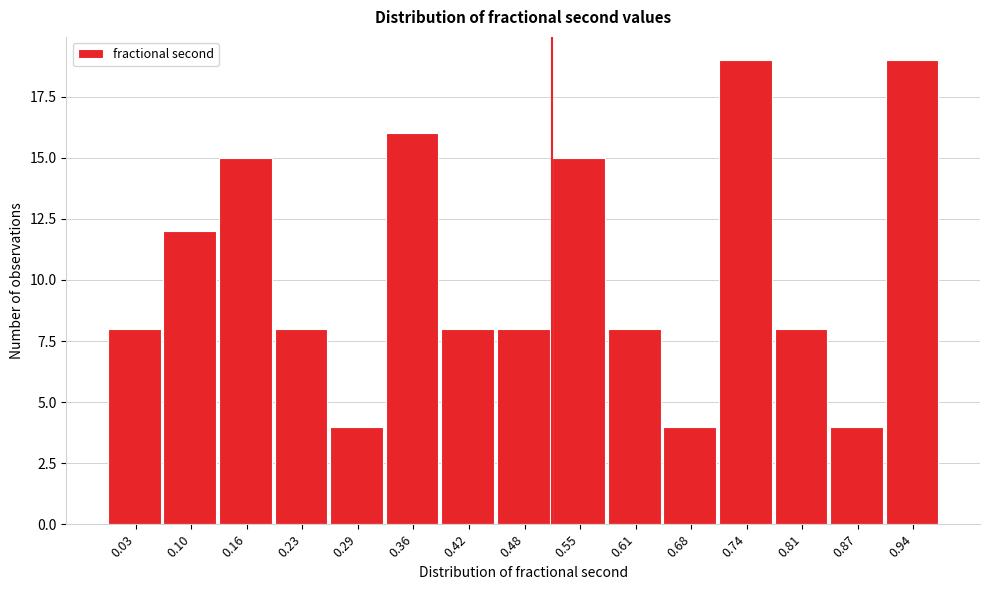

Reading left to right, extract all data points from this chart.

8	12	15	8	4	16	8	8	15	8	4	19	8	4	19